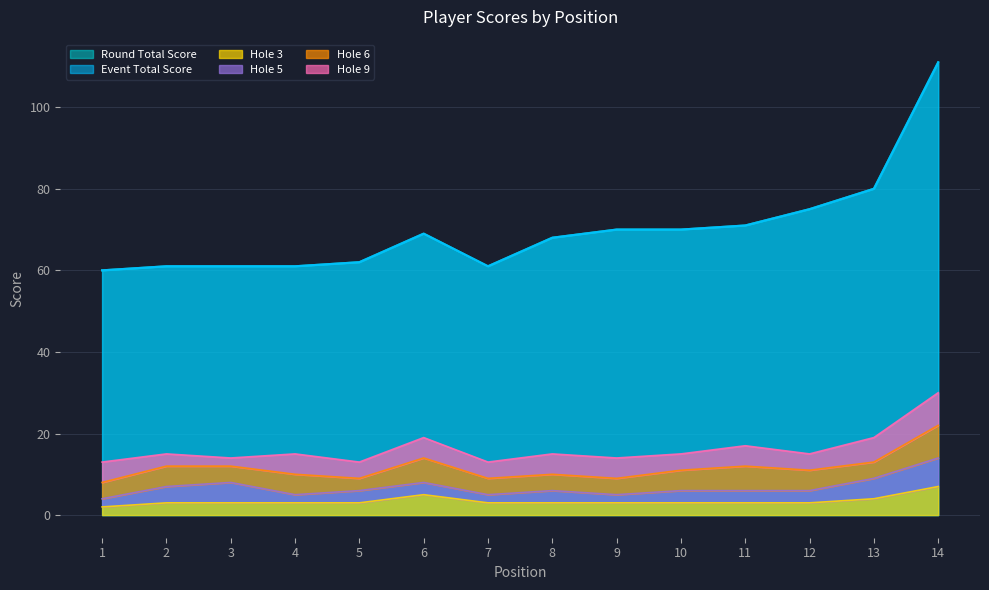

The hole_3 series shows 5 at 6. True or false?

True